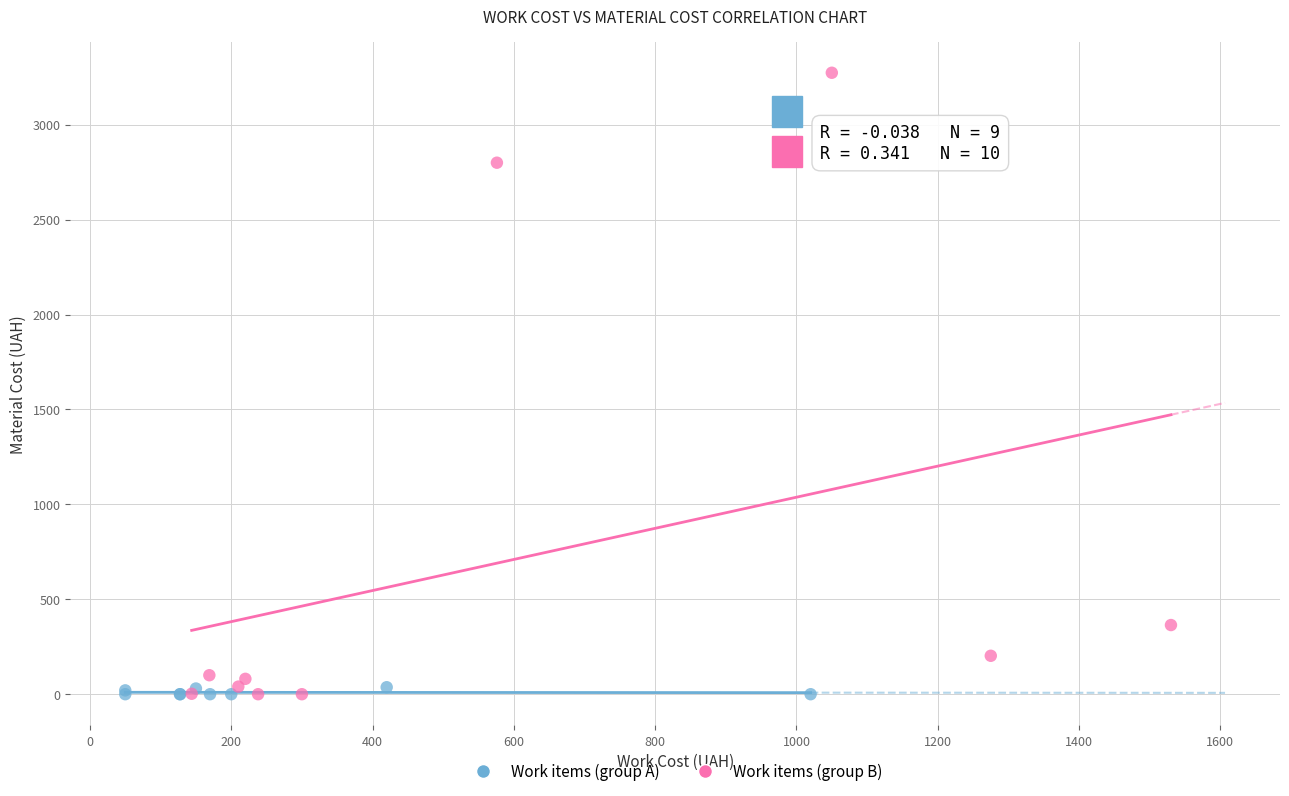

Which series has the largest Y range (max minus min)?

Work items (group B)